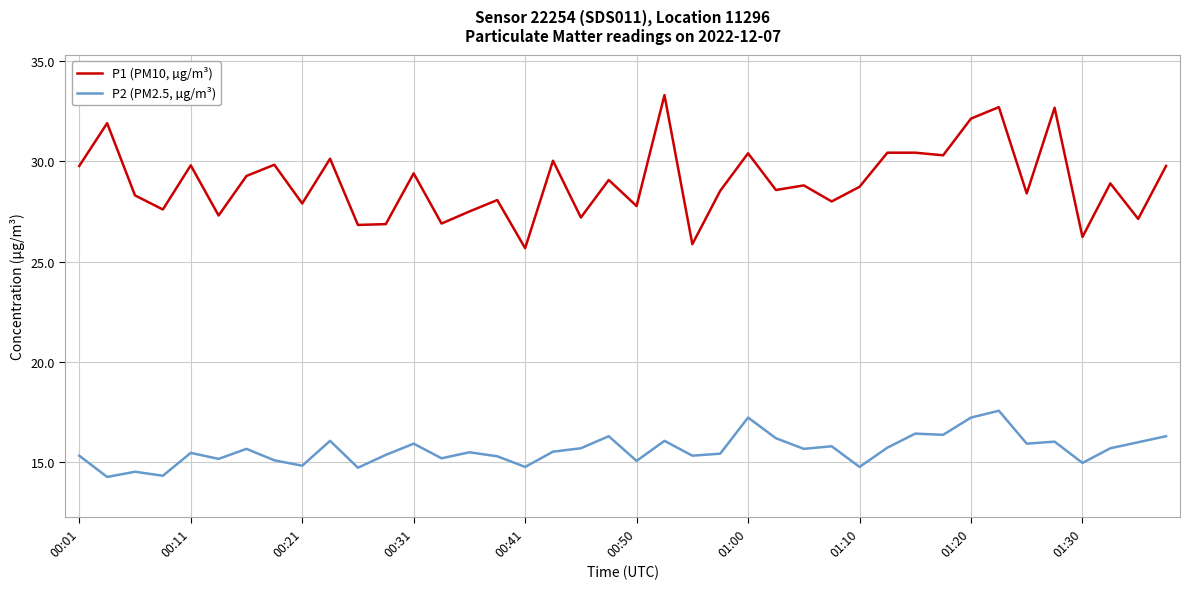

True or false: P2 (PM2.5, µg/m³) and P1 (PM10, µg/m³) intersect in this chart.

False